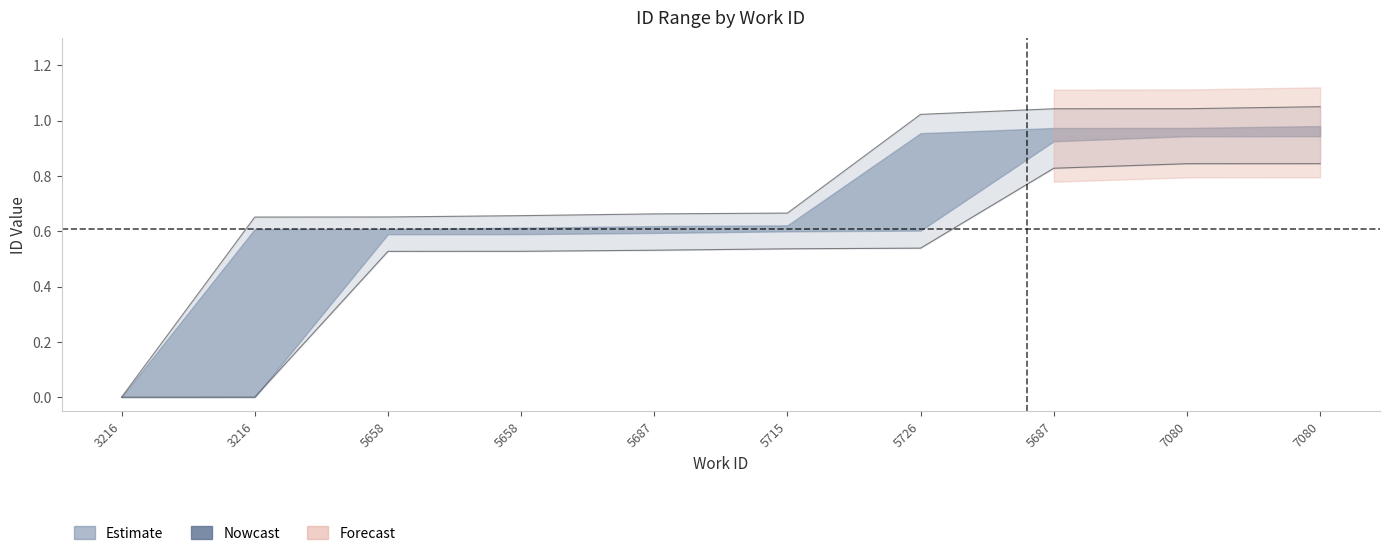

What value does the id_lower series have at 5658?

0.5